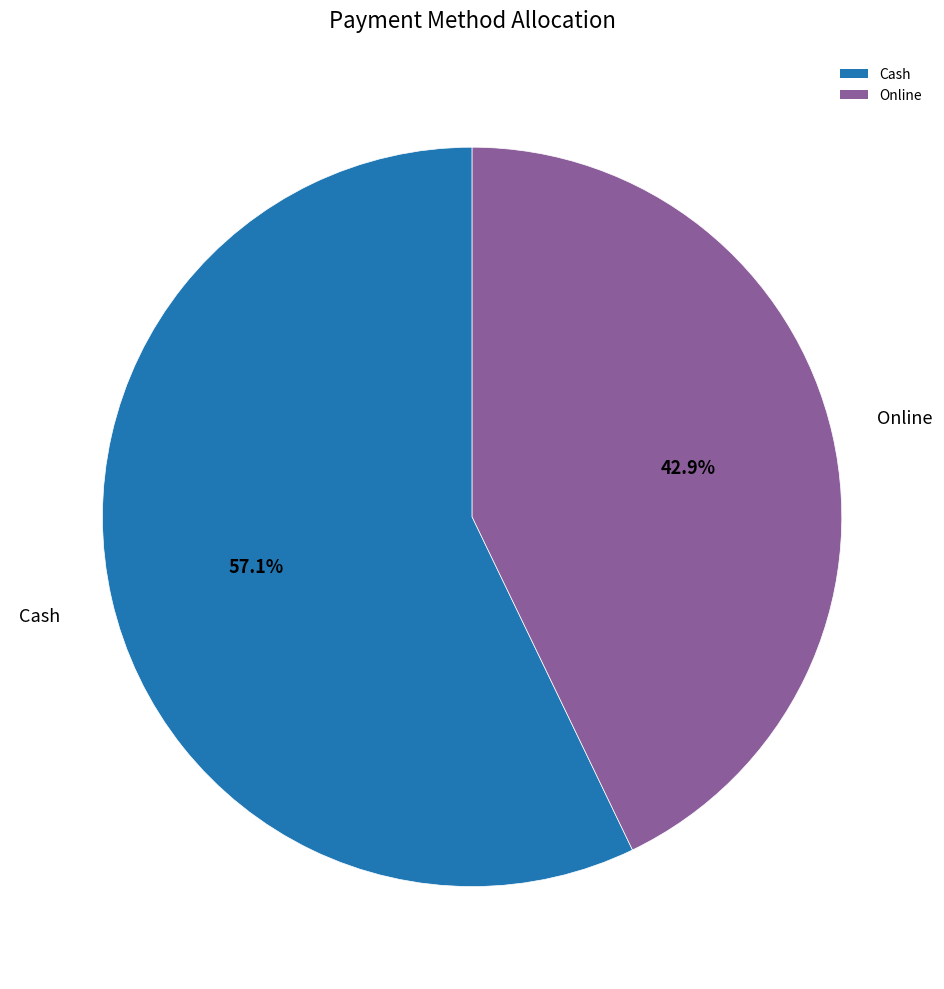

Which category has the smallest portion of the pie?

Online